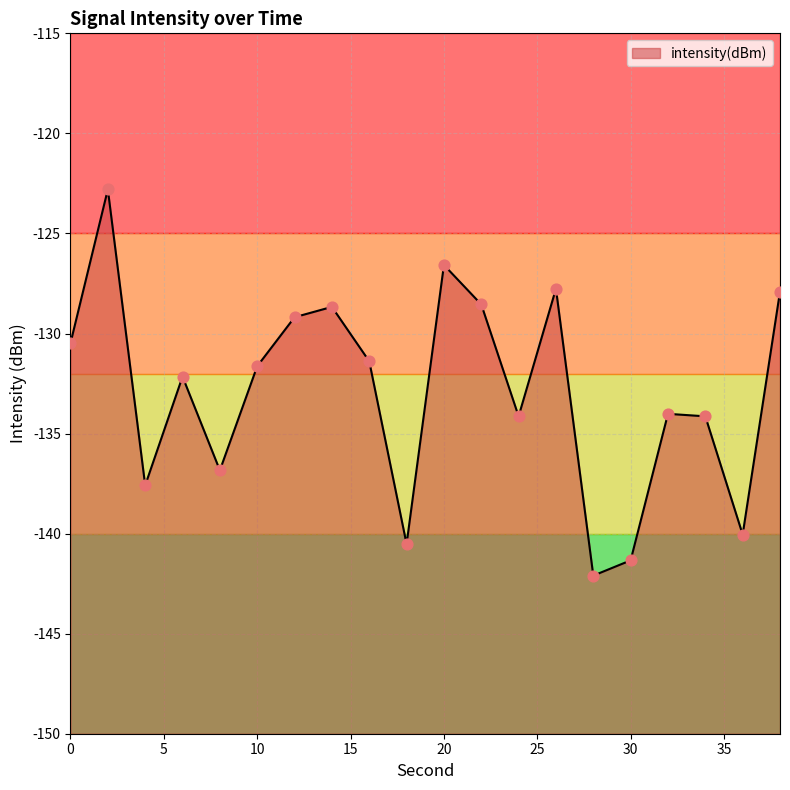

Between 12 and 18, which is larger?

12